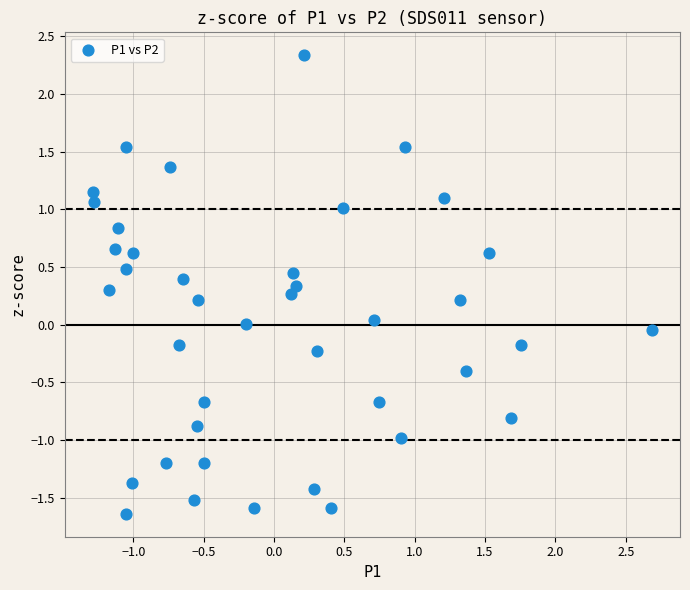

What is the range of Y values (max minus min)?

4.0